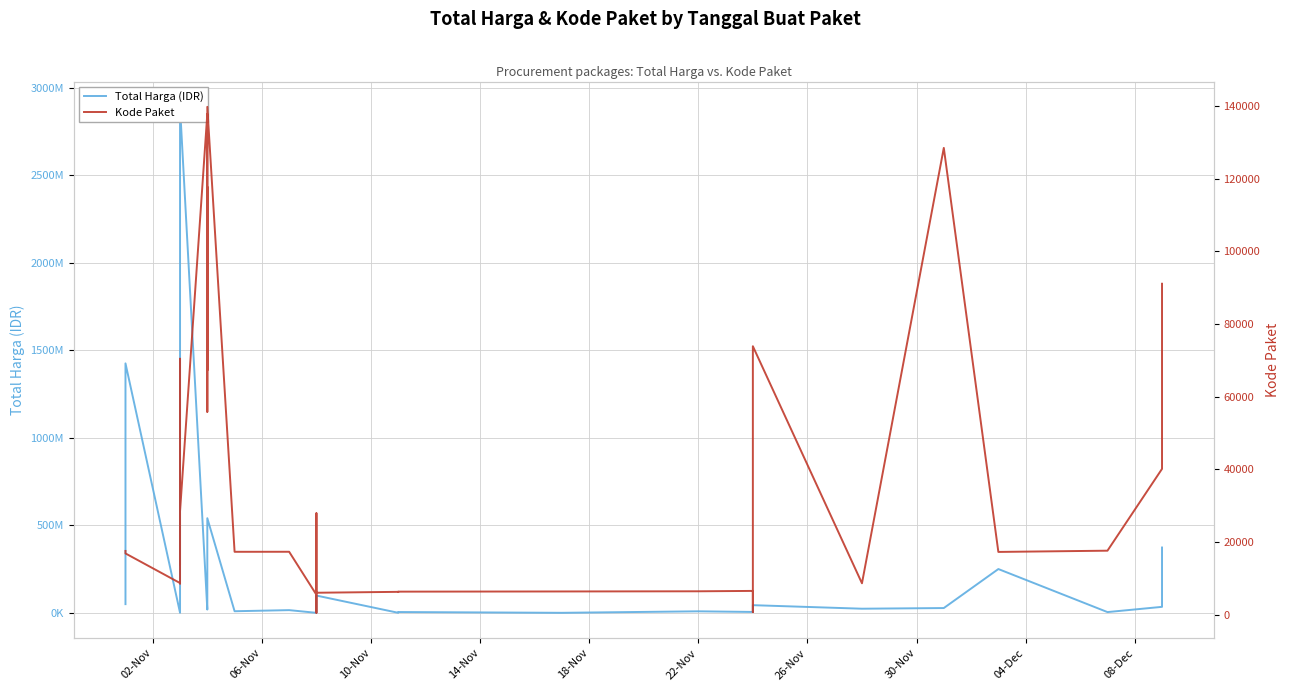

The value of Total Harga (IDR) at 10 is 7901056. True or false?

False